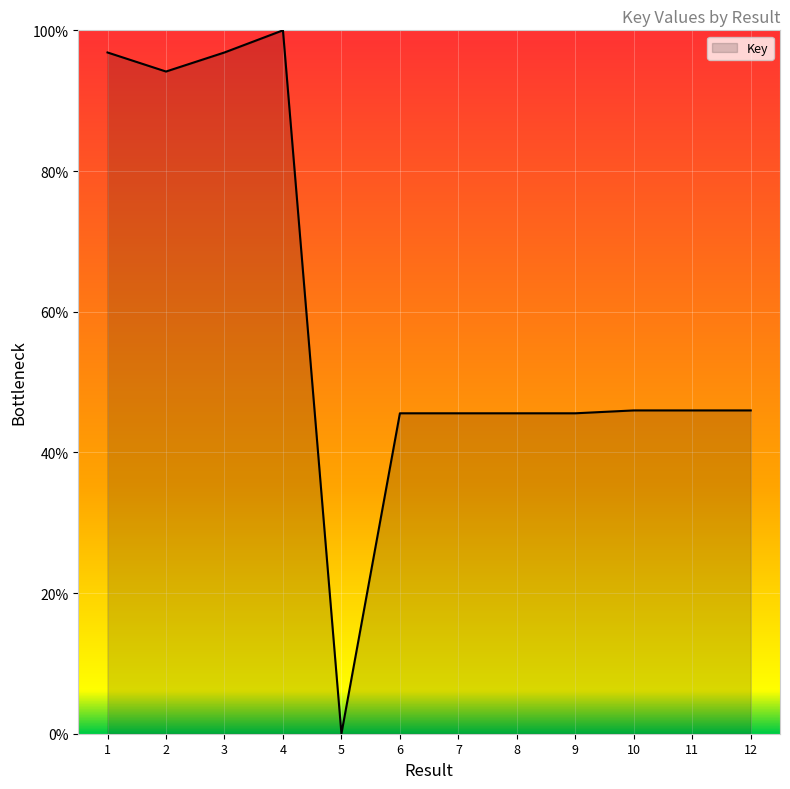

What is the change in value from 1 to 7?

-51.3